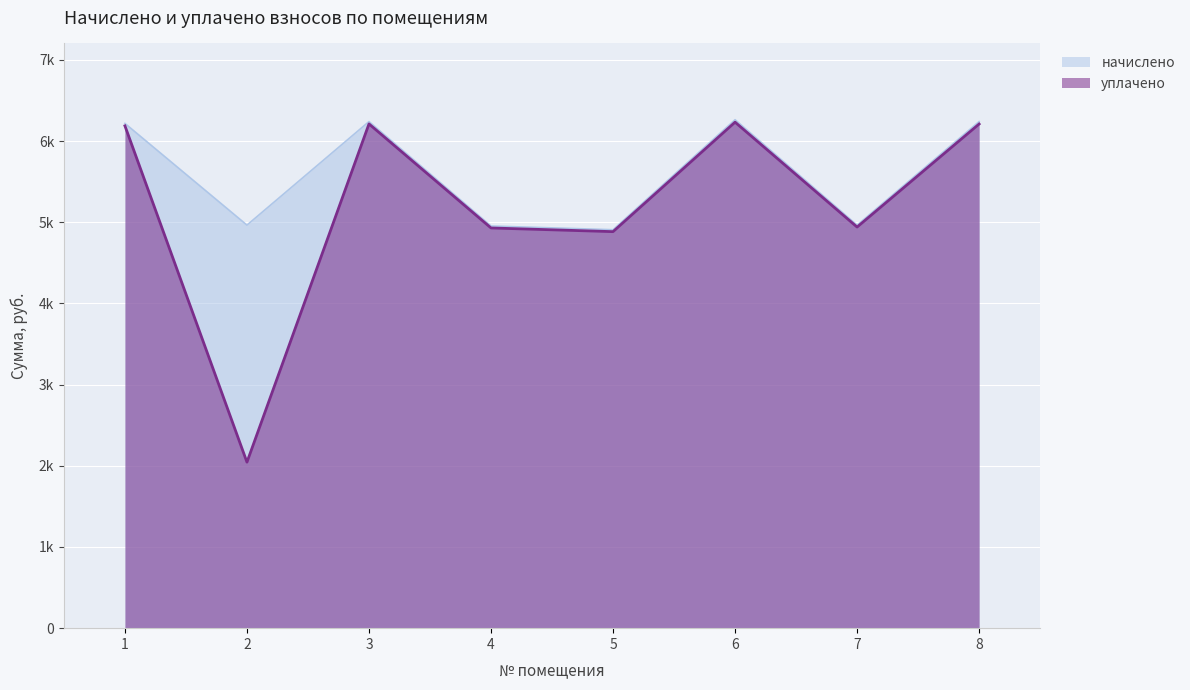

Reading left to right, transcribe all the data shown in this chart.

начислено: 6217.8	4965.1	6240.6	4953.8	4908.2	6263.4	4965.1	6240.6
уплачено: 6187.8	2044.8	6211.6	4929.9	4884.5	6233.1	4941.1	6210.5